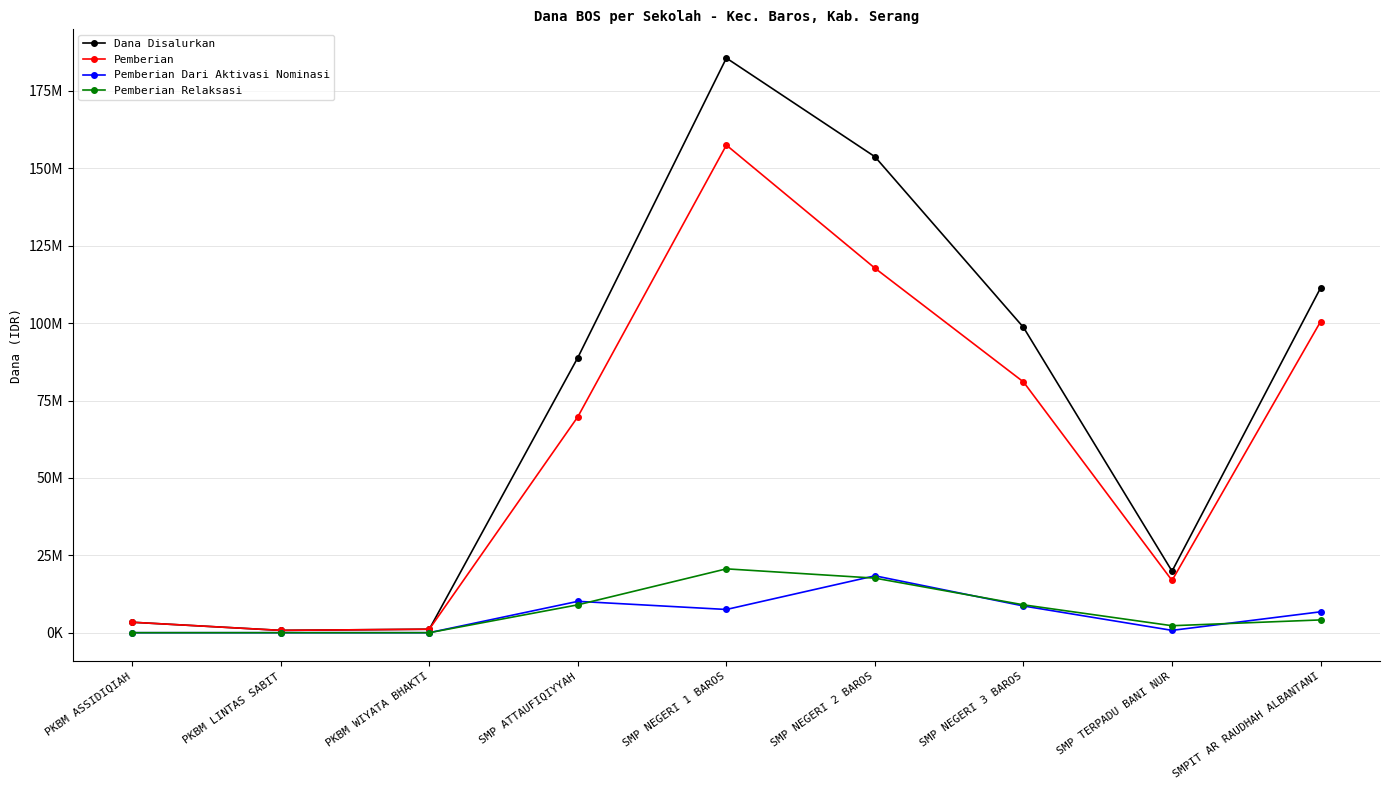

Which category has the lowest value across all series?

PKBM ASSIDIQIAH